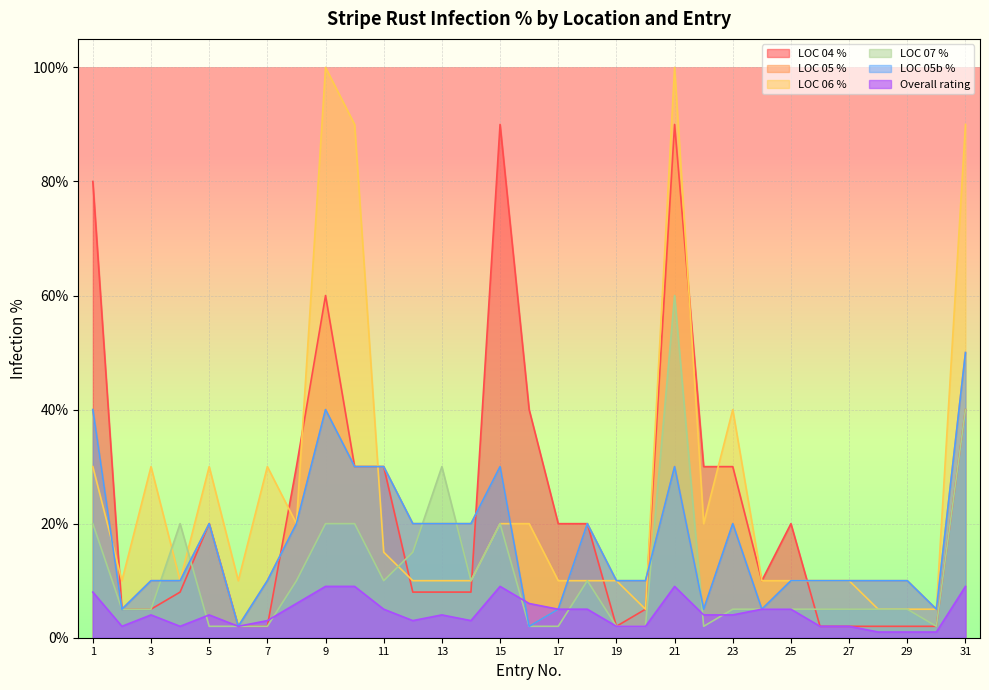

Between which two adjacent categories do LOC 05b % and LOC 07 % first intersect?

3 and 4